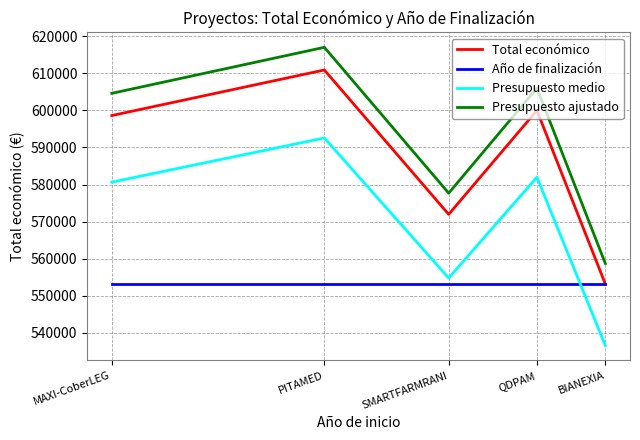

True or false: Presupuesto medio and Presupuesto ajustado cross at least once.

False